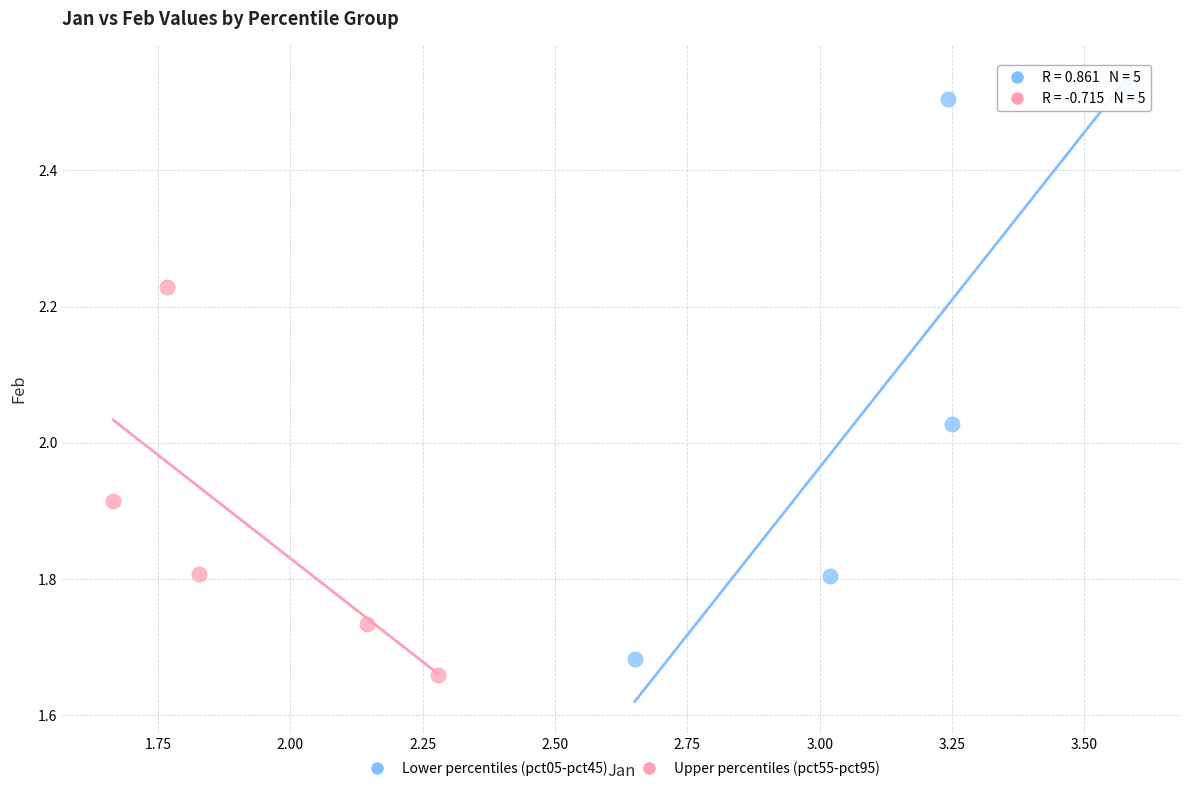

Which series contains the highest Y value?

Lower percentiles (pct05-pct45)